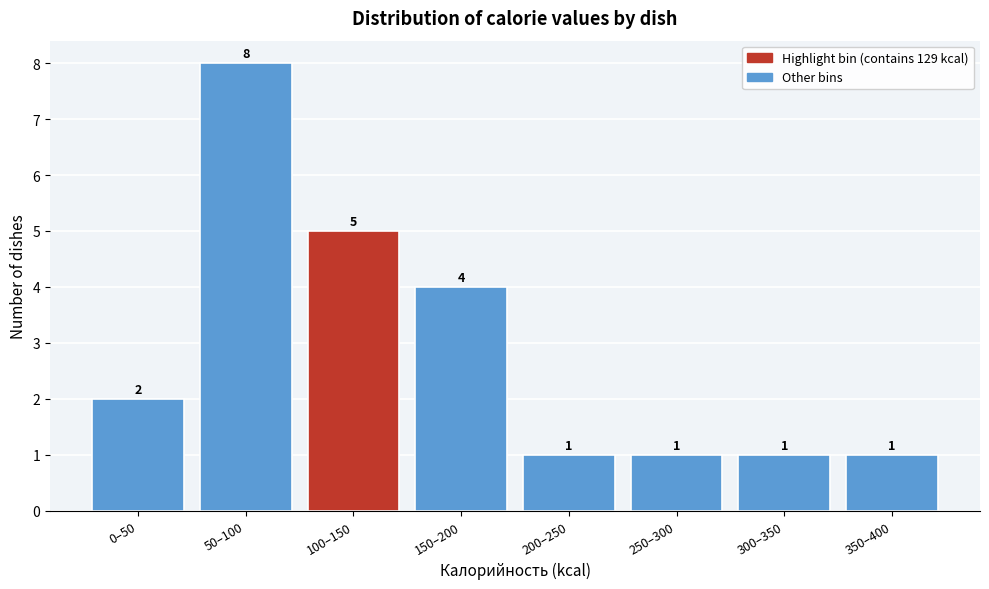

Reading right to left, list all the values displayed in this chart.

350–400=1	300–350=1	250–300=1	200–250=1	150–200=4	100–150=5	50–100=8	0–50=2